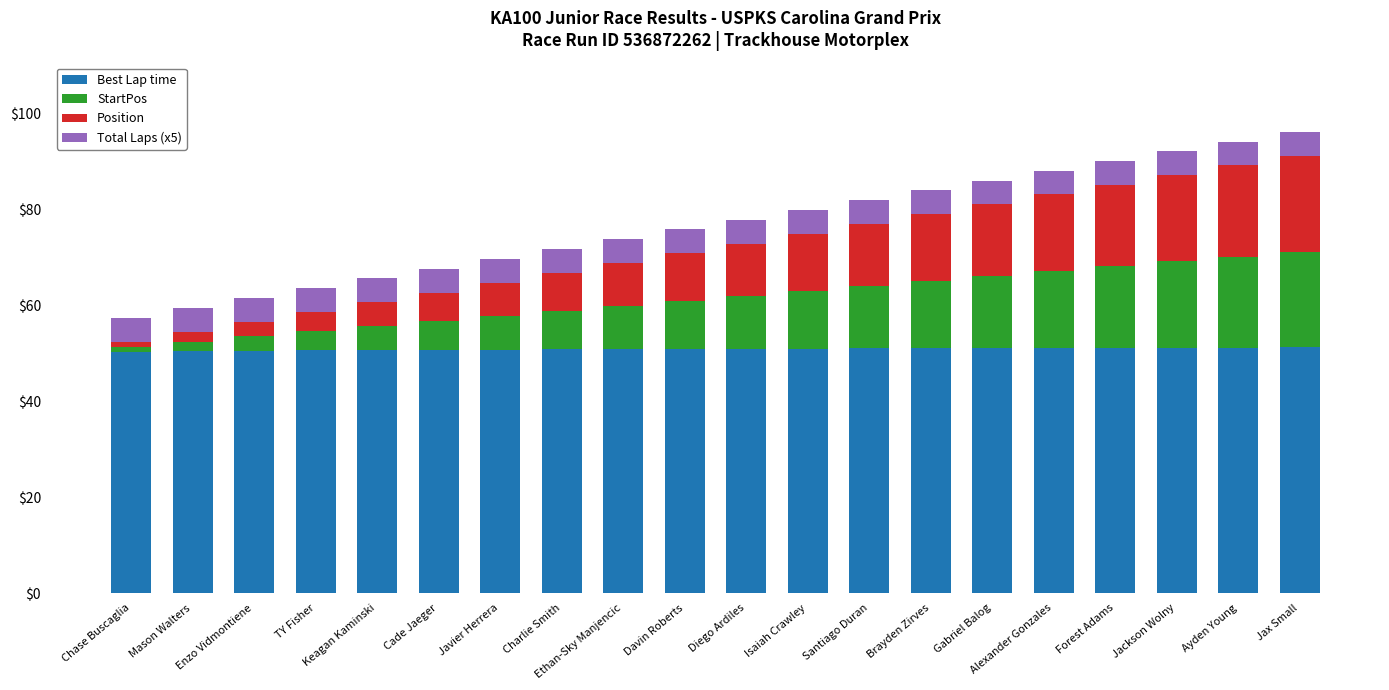

What are all the series names shown in the legend?

Best Lap time, StartPos, Position, Total Laps (x5)